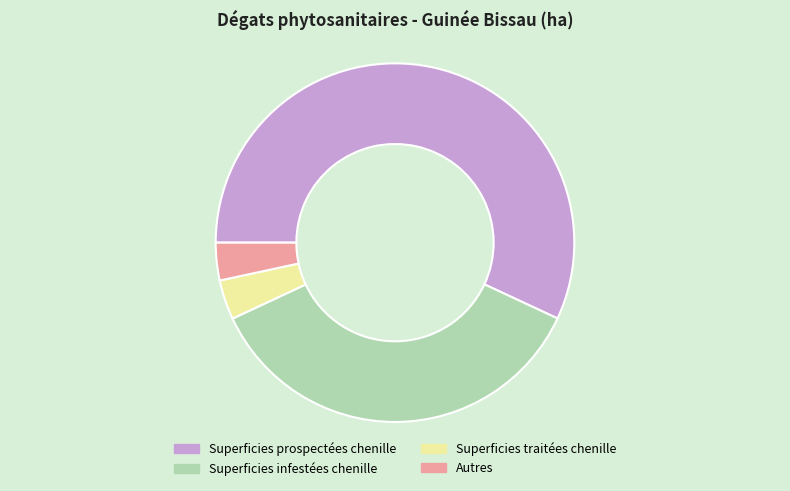

Between Superficies traitées chenille and Superficies prospectées chenille, which is larger?

Superficies prospectées chenille